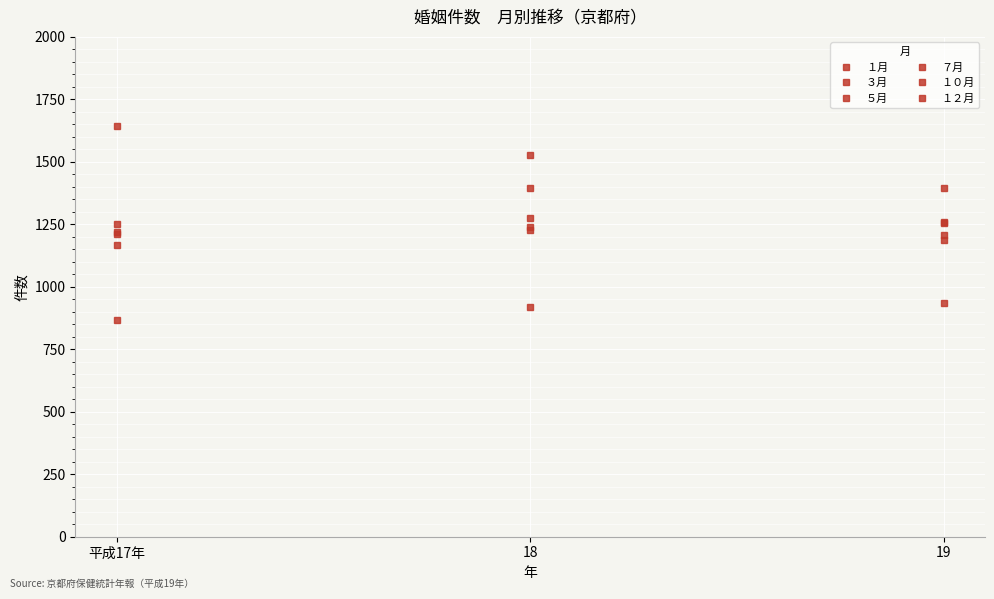

What is the difference between the １月 values at 18 and 平成17年?

52